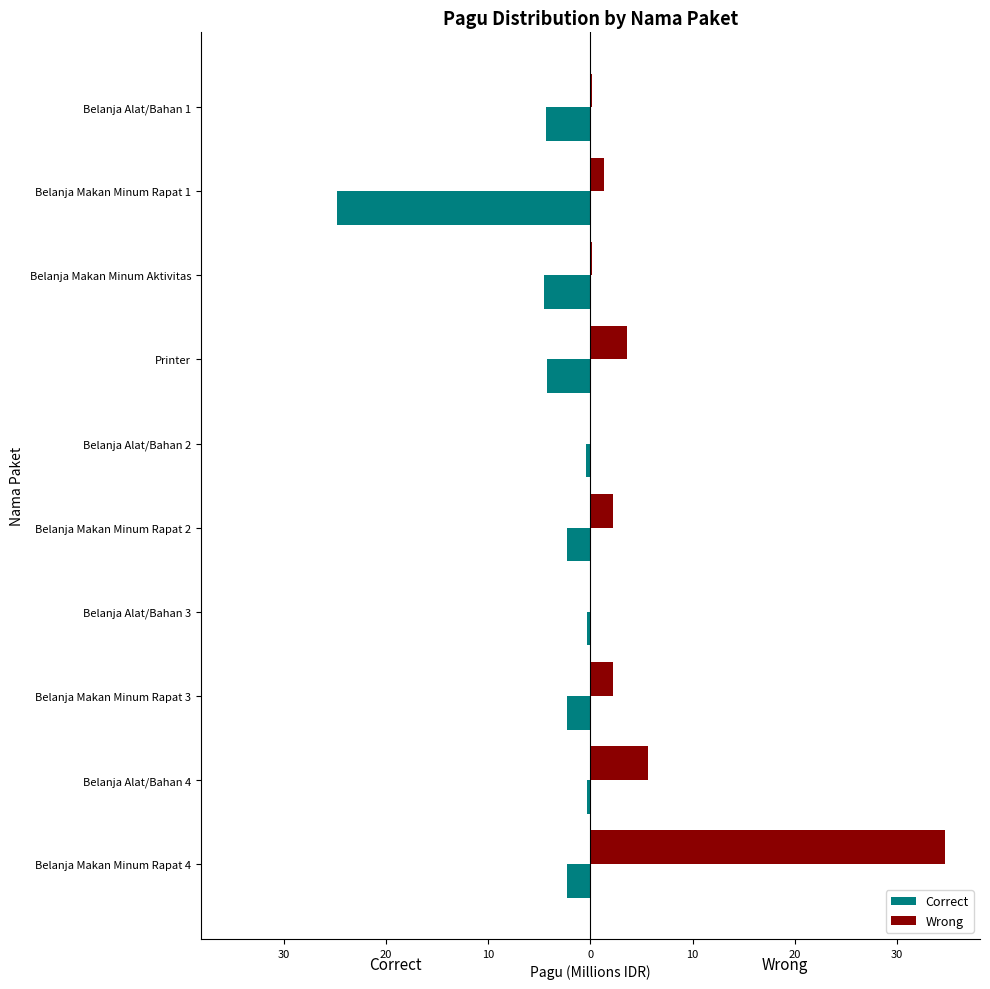

What is the value of the Wrong bar at the 6th from the left?

3.6